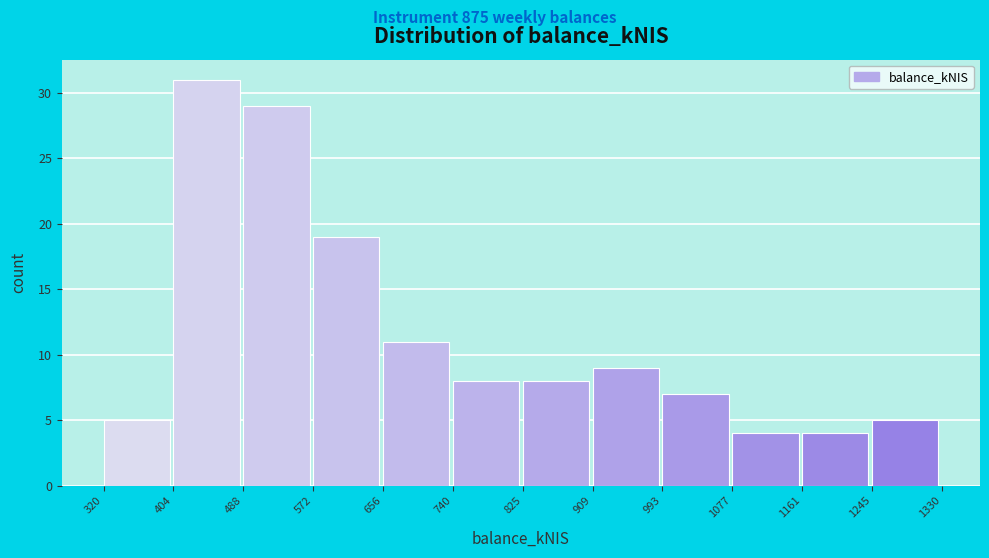

Reading left to right, transcribe this chart: for each bar, give the range it covers on the x-axis and its height. The values are not printed on the chart, so give them approximately, as read against the axis.

320 to 404: 5
404 to 488: 31
488 to 572: 29
572 to 656: 19
656 to 740: 11
740 to 825: 8
825 to 909: 8
909 to 993: 9
993 to 1077: 7
1077 to 1161: 4
1161 to 1245: 4
1245 to 1330: 5